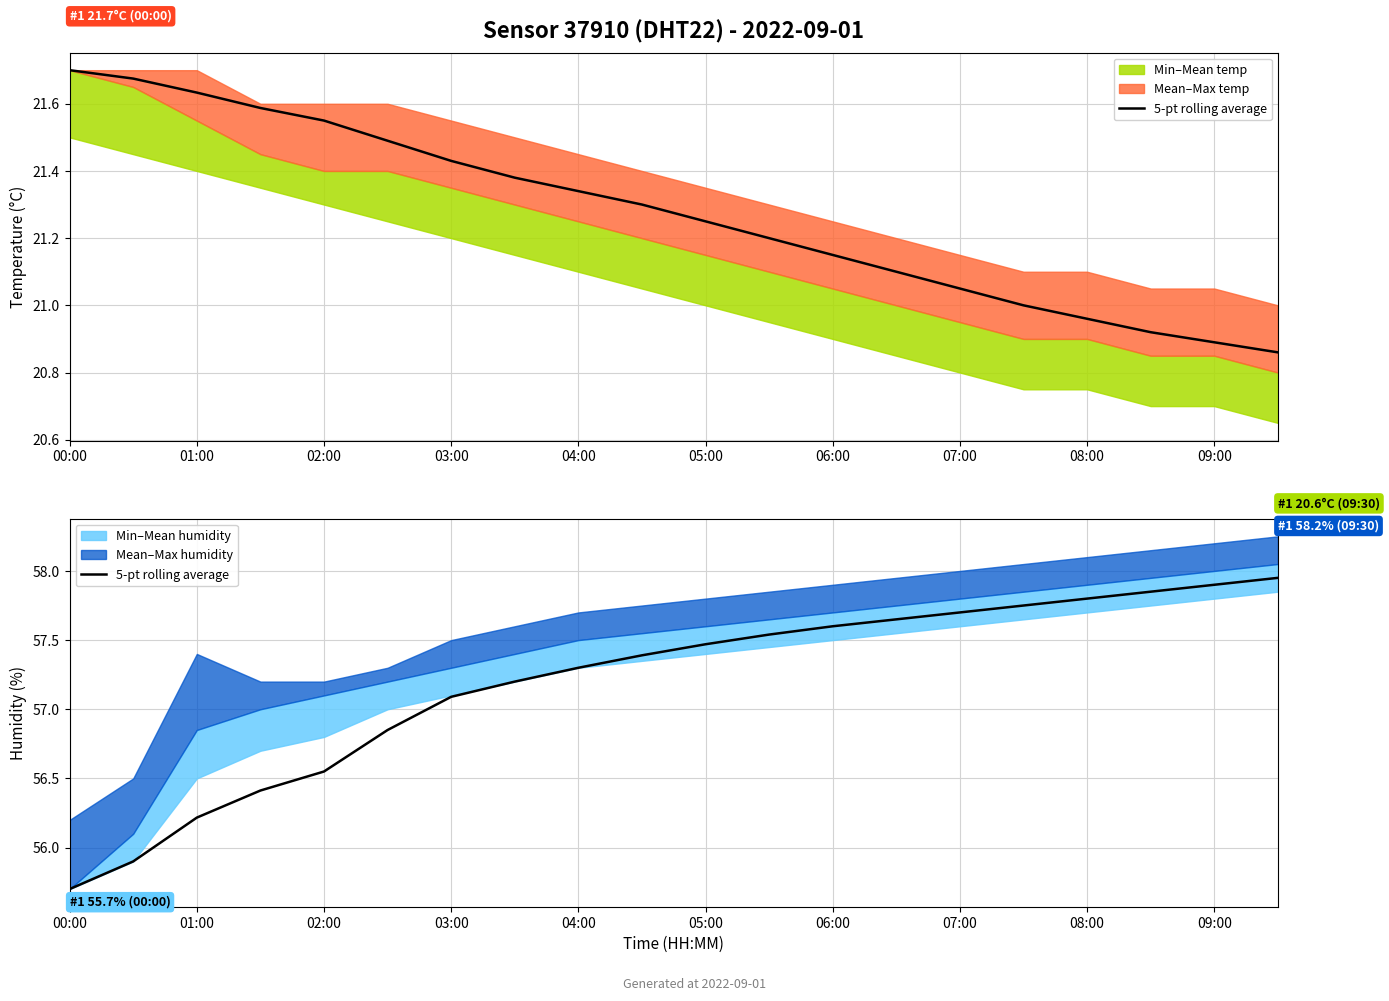

What is the ratio of the value at 01:00 to the value at 08:00?

1.0